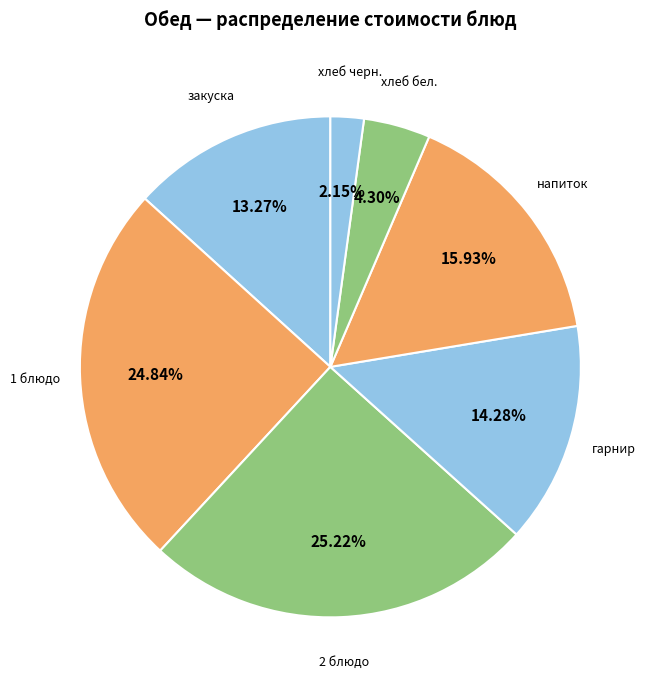

Which category has the smallest portion of the pie?

хлеб черн.